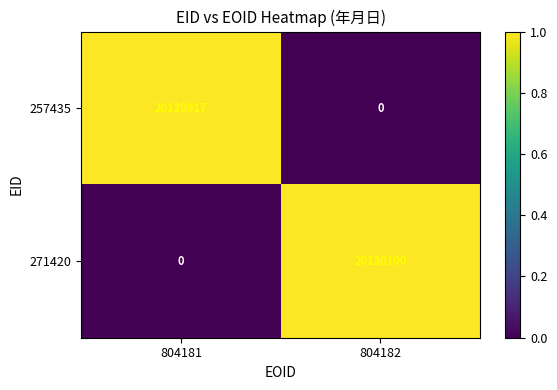

What is the maximum value shown in the chart?

20130100